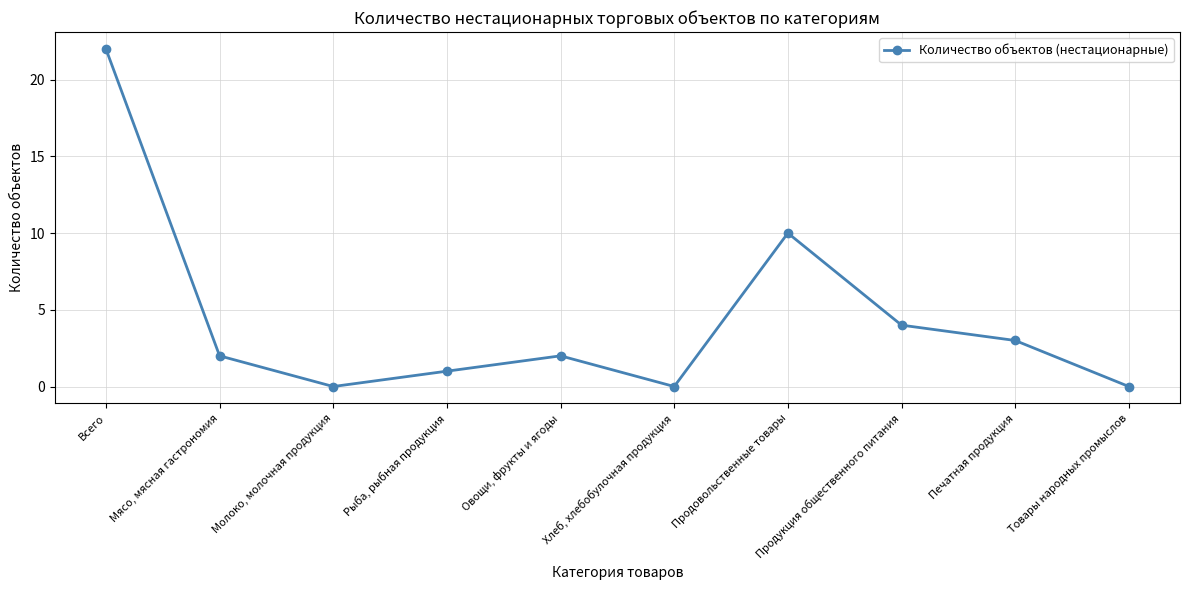

What is the value of the 1st point from the left?

22